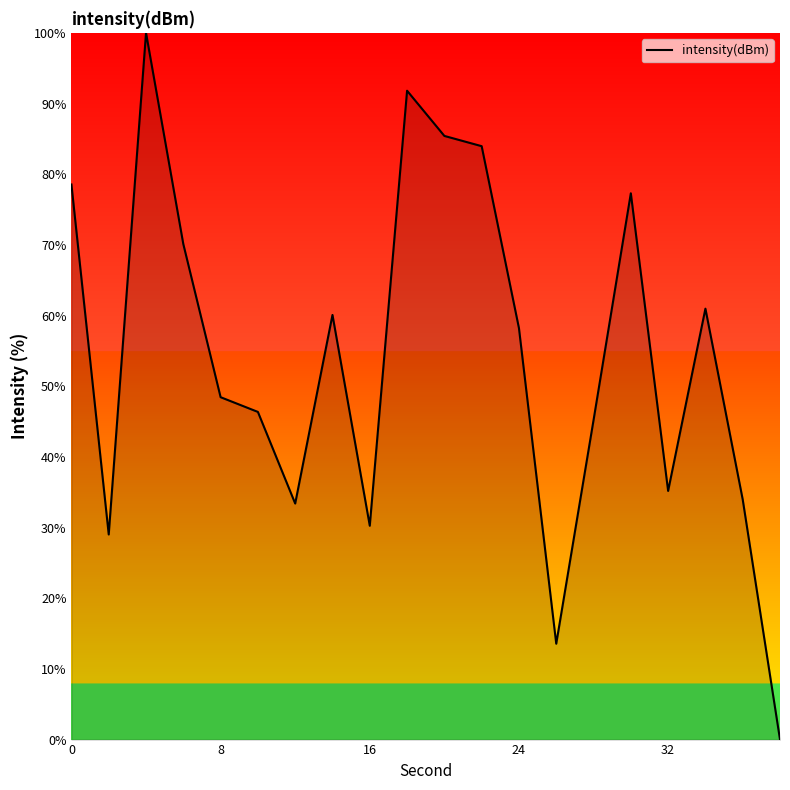

What is the maximum value shown in the chart?

100.0